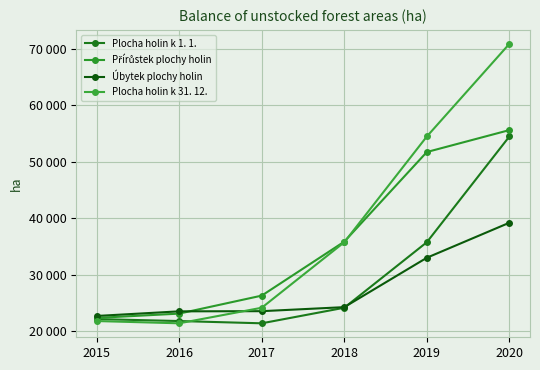

How many times do Plocha holin k 31. 12. and Přírůstek plochy holin cross each other?

1